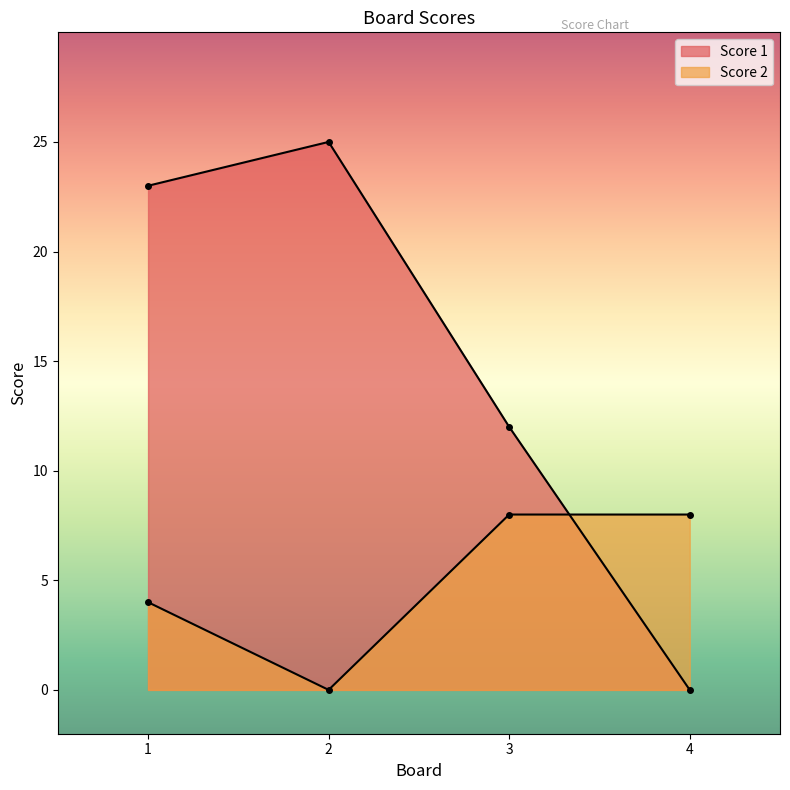

Reading right to left, list all the values displayed in this chart.

Score 1: 4=0	3=12	2=25	1=23
Score 2: 4=8	3=8	2=0	1=4